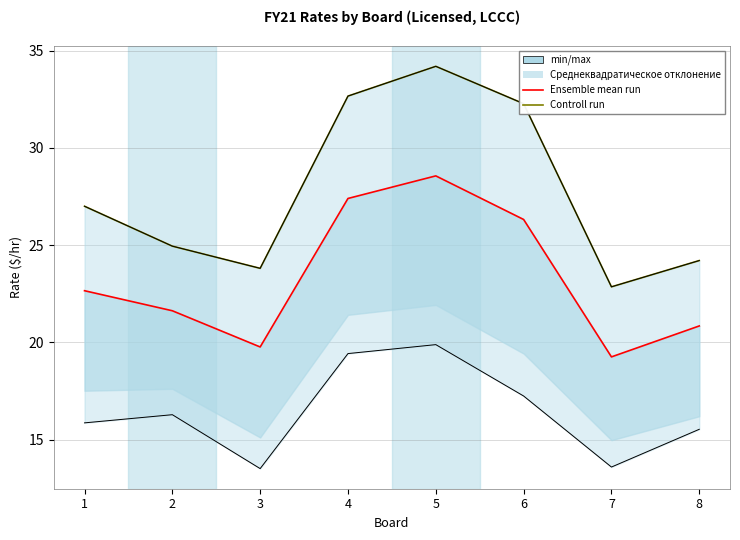

Does the chart display data point markers on the line(s)?

No